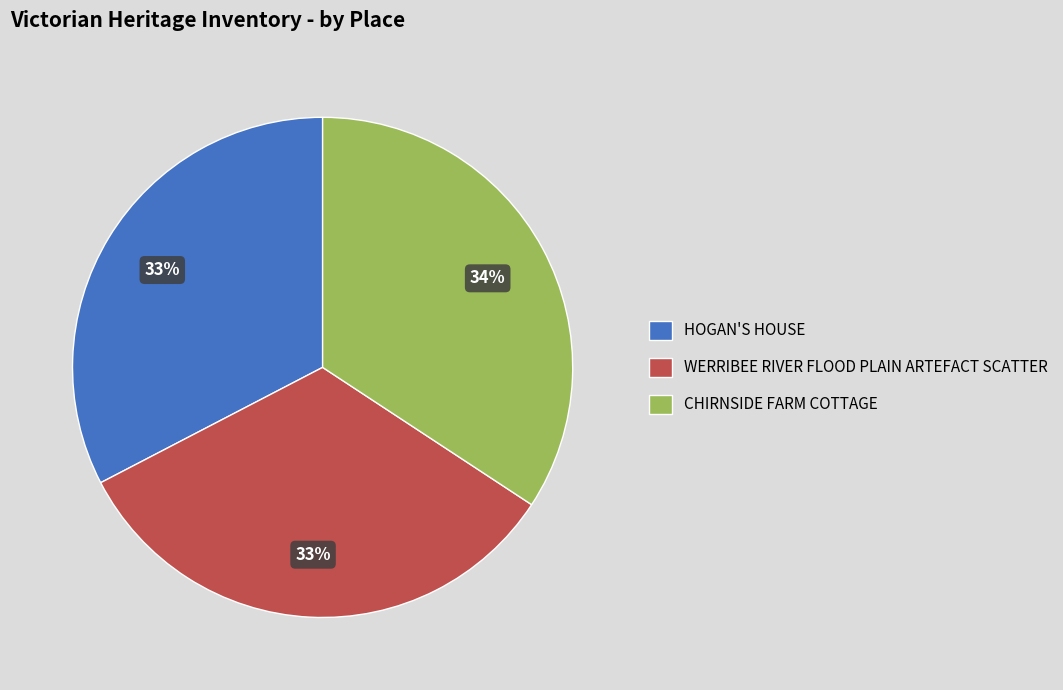

What percentage is the WERRIBEE RIVER FLOOD PLAIN ARTEFACT SCATTER slice, to the nearest percent?

33%